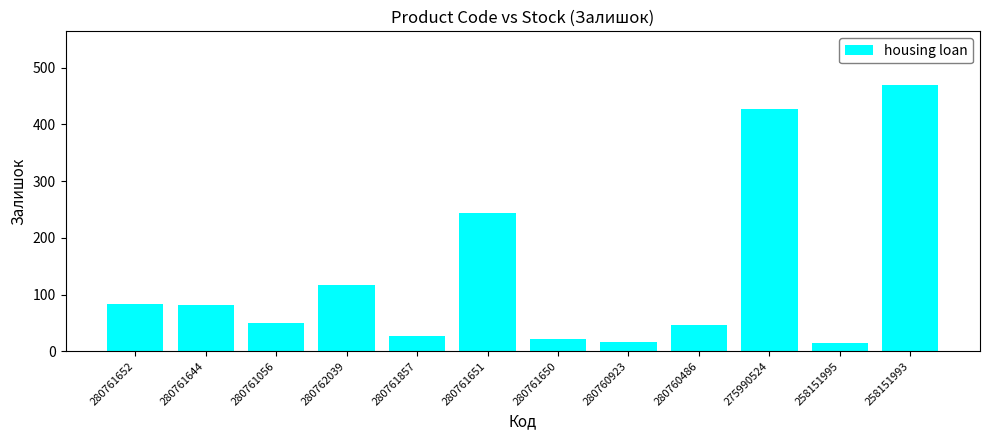

Are the bars grouped side by side (vs. stacked)?

No